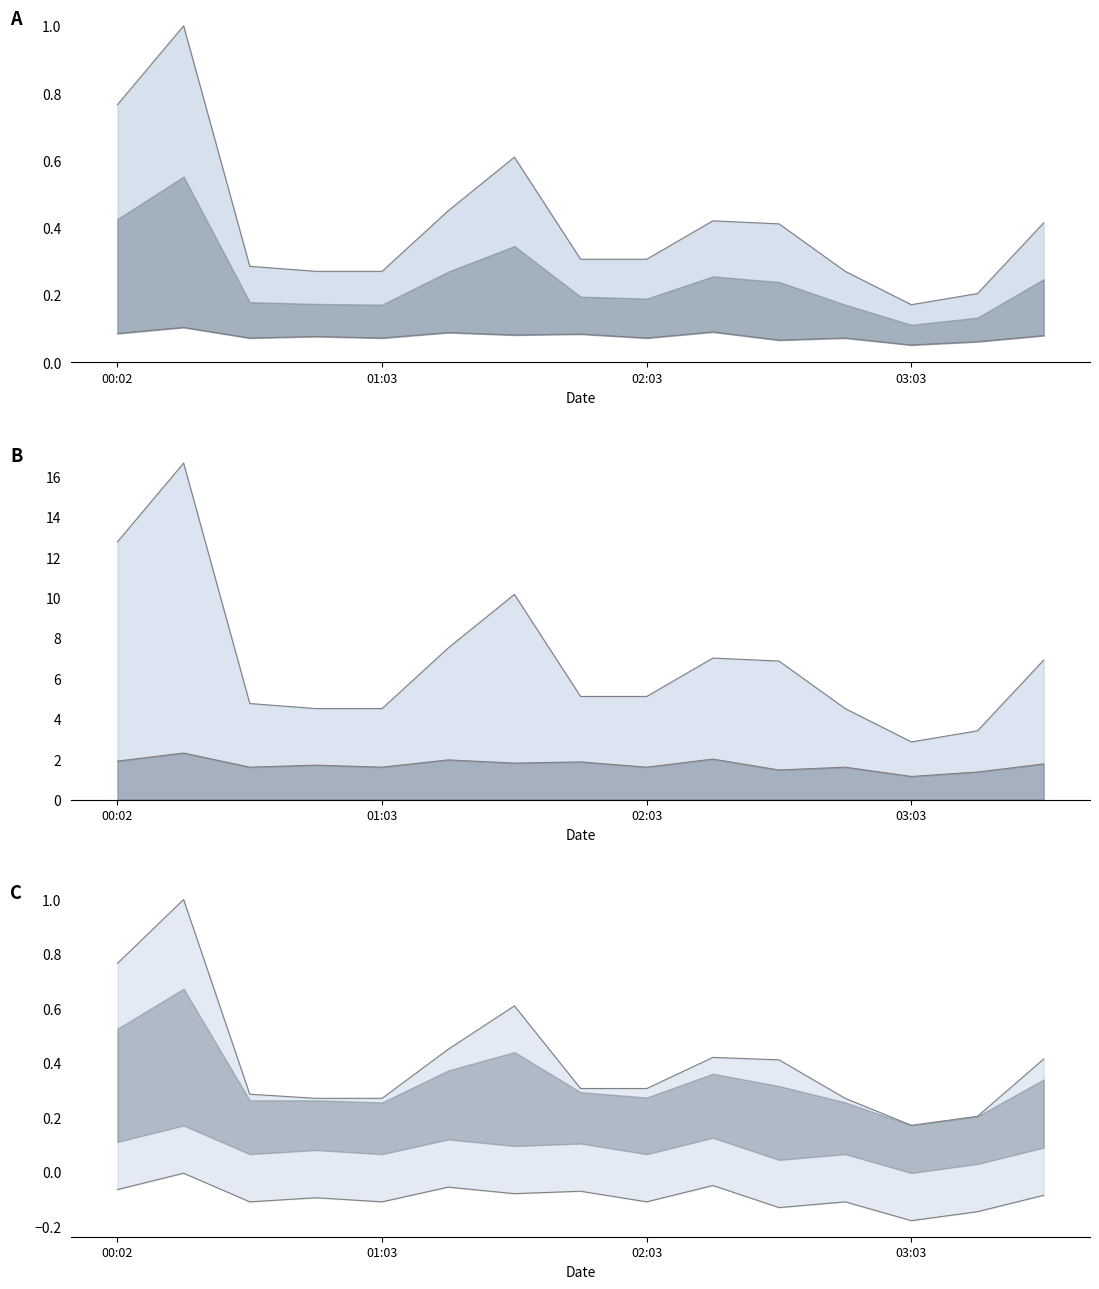

The P2 series shows 0.1 at 01:48. True or false?

False